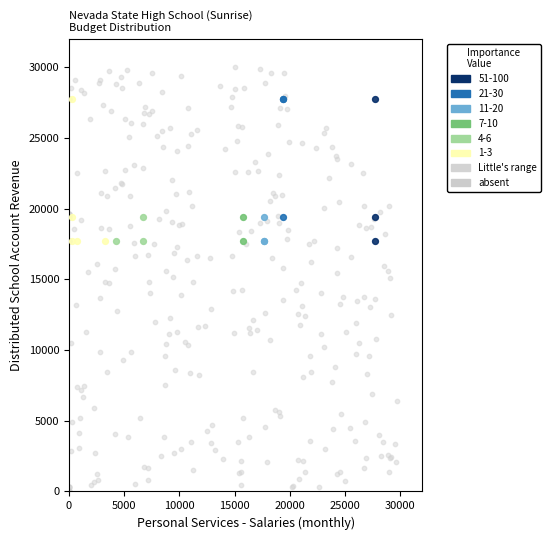

Which series contains the highest Y value?

Little's range